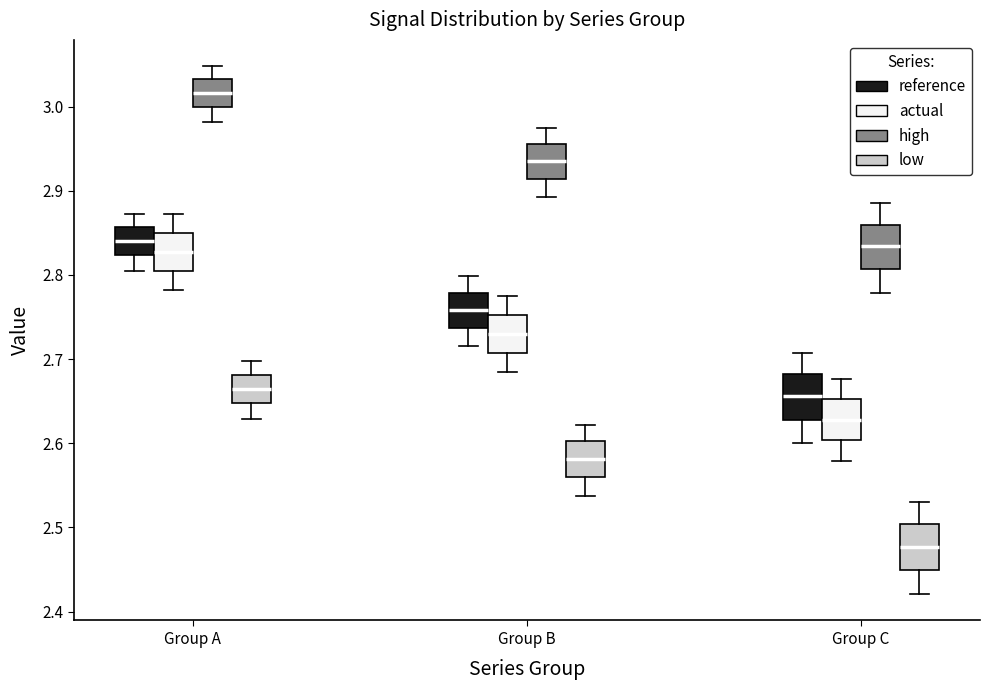

Where does the upper whisker of the box for Group A (high) end on the y-axis? The values are not printed on the chart, so give them approximately, as read against the axis.

3.05